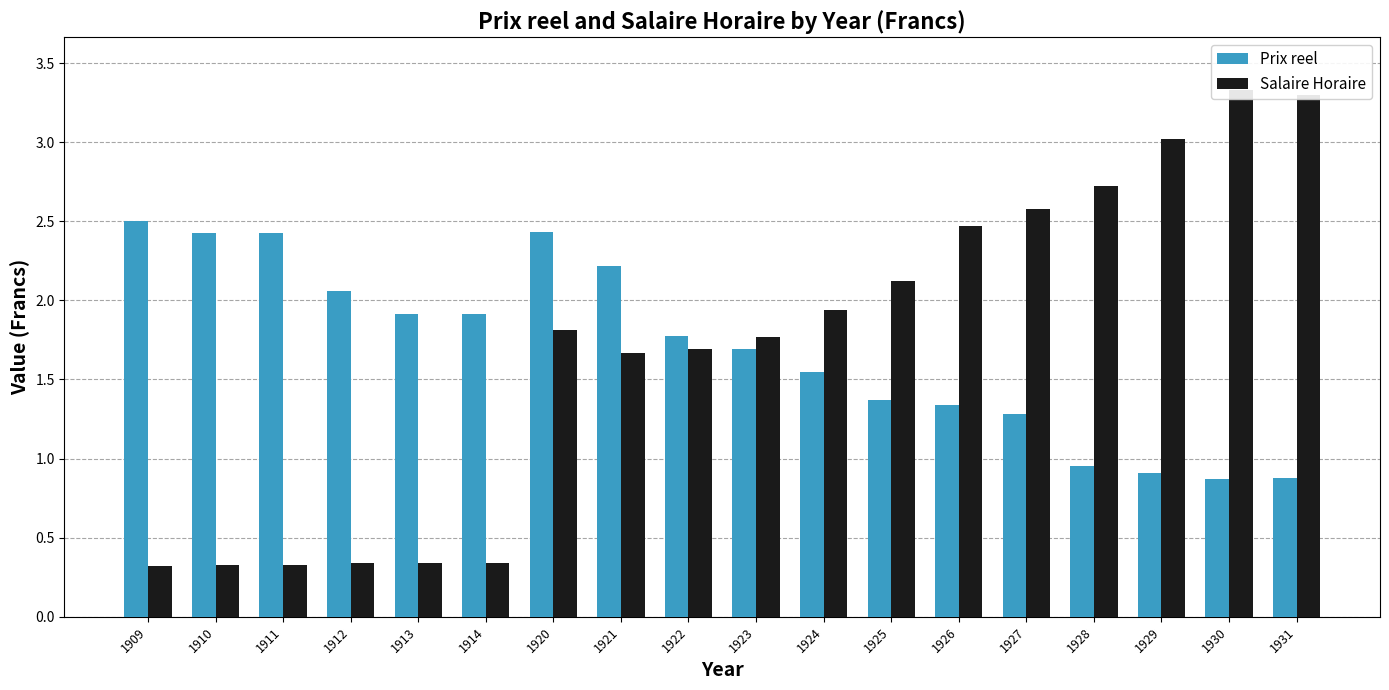

At how many categories does at least one series exceed 1?

18